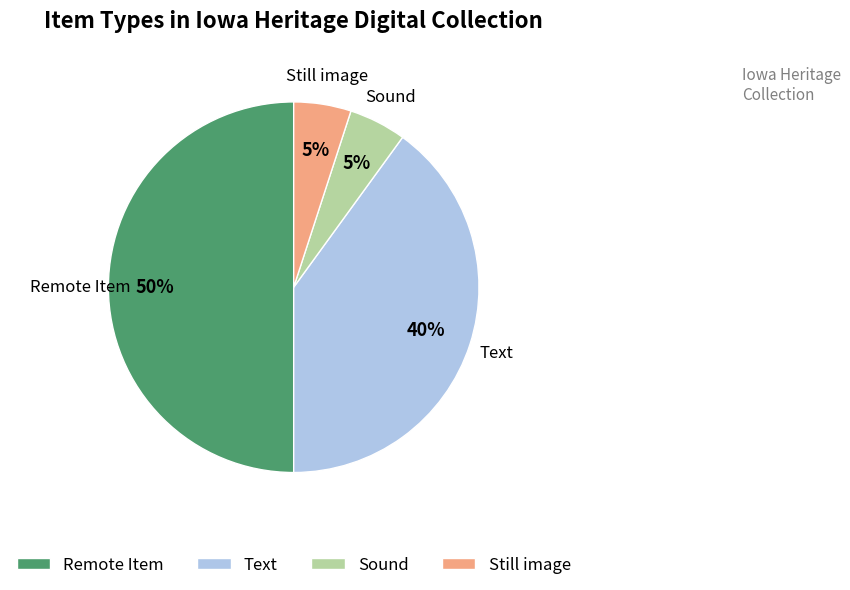

Is the sum of Still image and Sound greater than half?

No